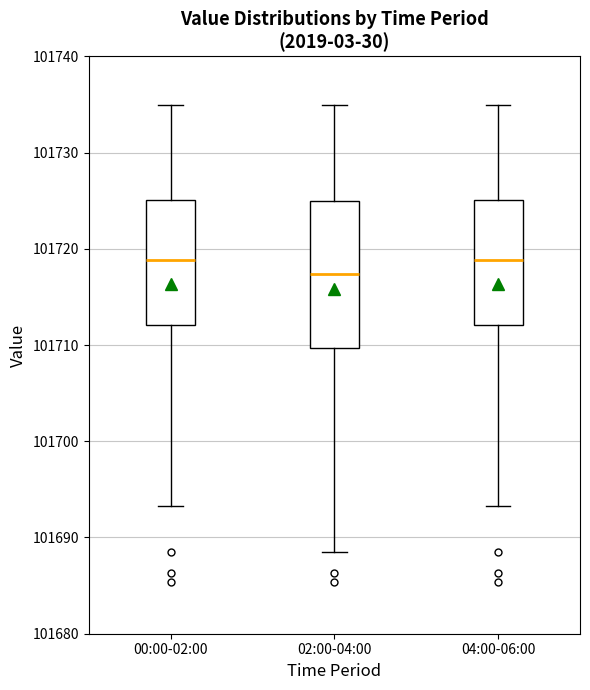

Comparing the boxes themselves (not the whiskers), which one is the tallest?

02:00-04:00